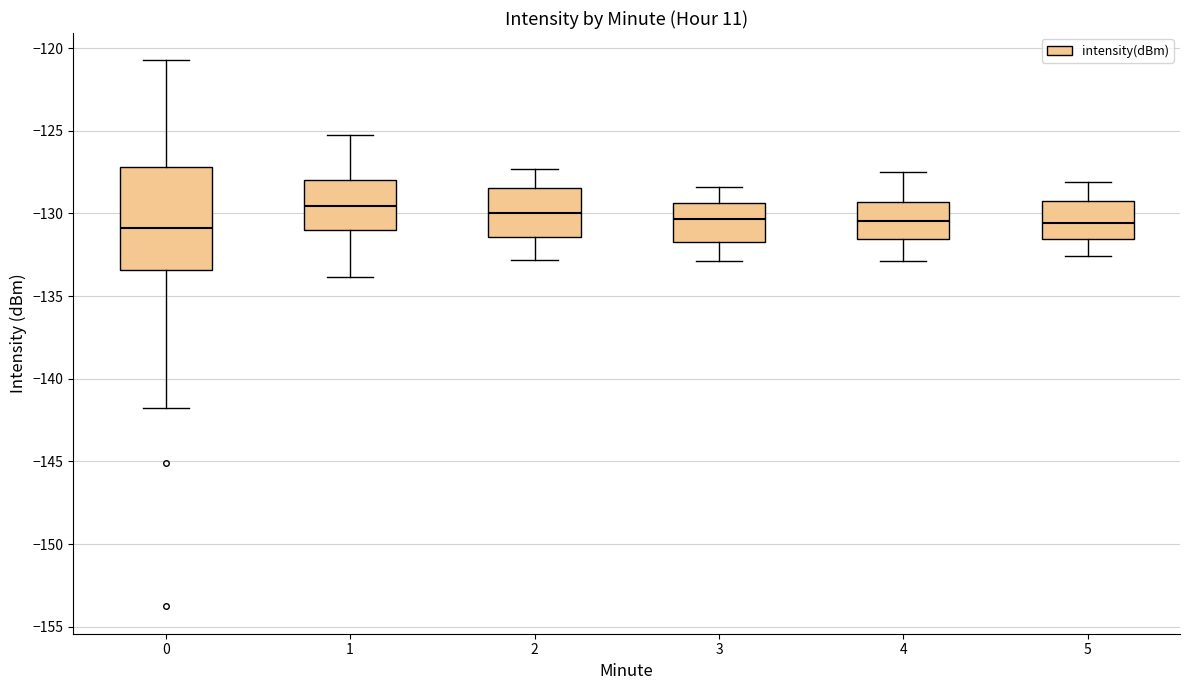

Where is the lower edge of the box at x = 5 on the y-axis? The values are not printed on the chart, so give them approximately, as read against the axis.

-131.5